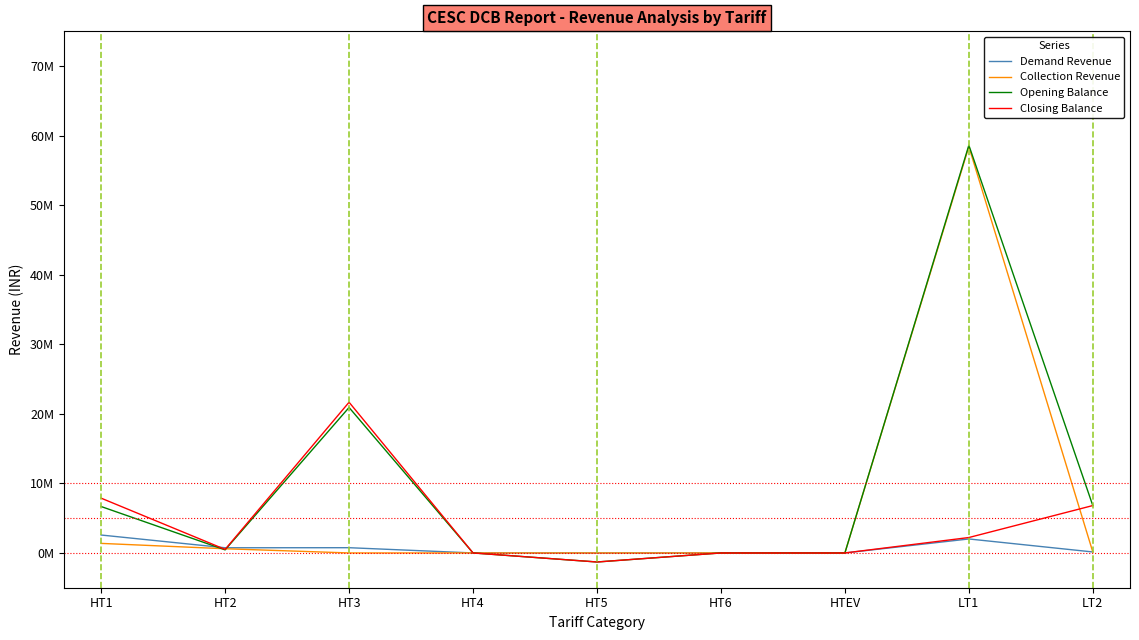

What is the total value across all series at LT1?

121270962.6